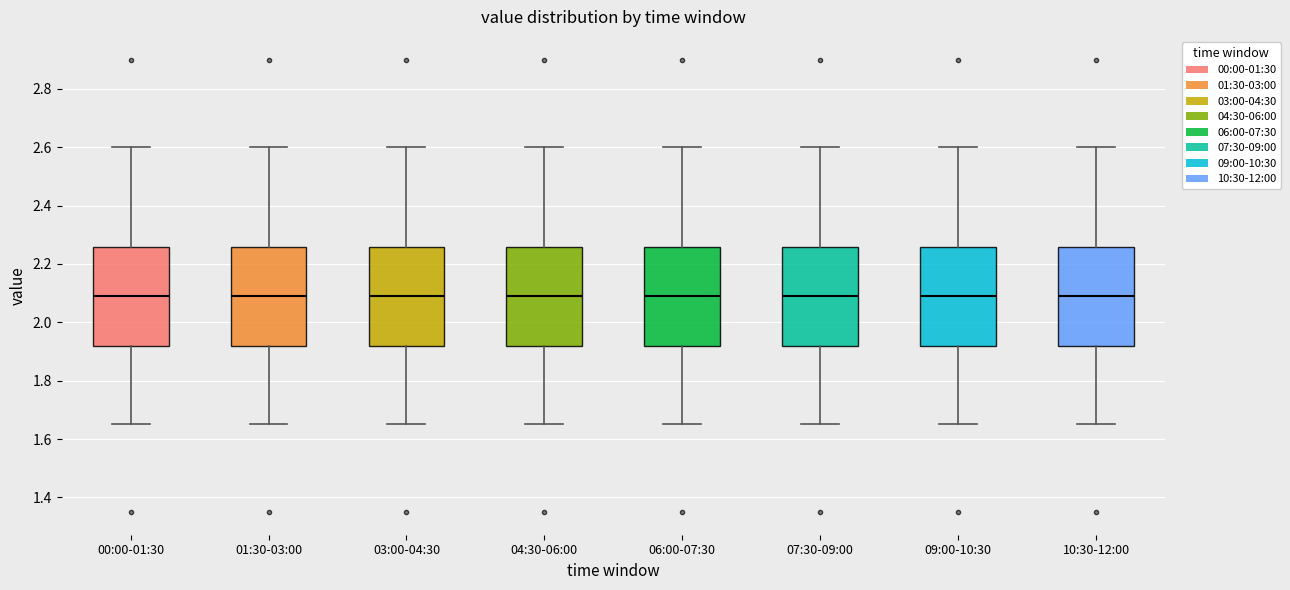

Reading left to right, read every box against the y-axis: the position of its median line, the range the box covers, and the ends of its whiskers. The values are not printed on the chart, so give them approximately, as read against the axis.

00:00-01:30: median 2.10, box 1.92 to 2.26, whiskers 1.66 to 2.60
01:30-03:00: median 2.10, box 1.92 to 2.26, whiskers 1.66 to 2.60
03:00-04:30: median 2.10, box 1.92 to 2.26, whiskers 1.66 to 2.60
04:30-06:00: median 2.10, box 1.92 to 2.26, whiskers 1.66 to 2.60
06:00-07:30: median 2.10, box 1.92 to 2.26, whiskers 1.66 to 2.60
07:30-09:00: median 2.10, box 1.92 to 2.26, whiskers 1.66 to 2.60
09:00-10:30: median 2.10, box 1.92 to 2.26, whiskers 1.66 to 2.60
10:30-12:00: median 2.10, box 1.92 to 2.26, whiskers 1.66 to 2.60